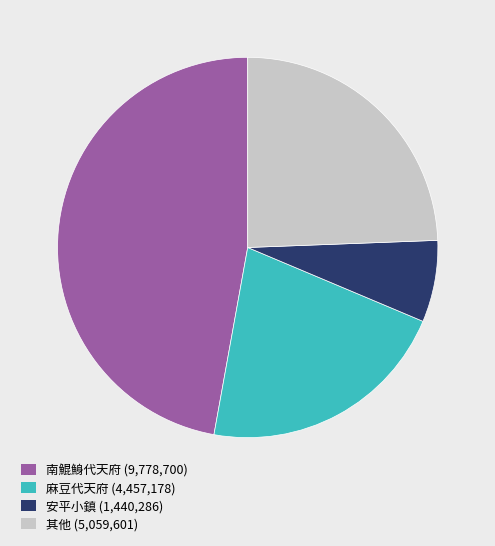

How many segments does this pie chart have?

4